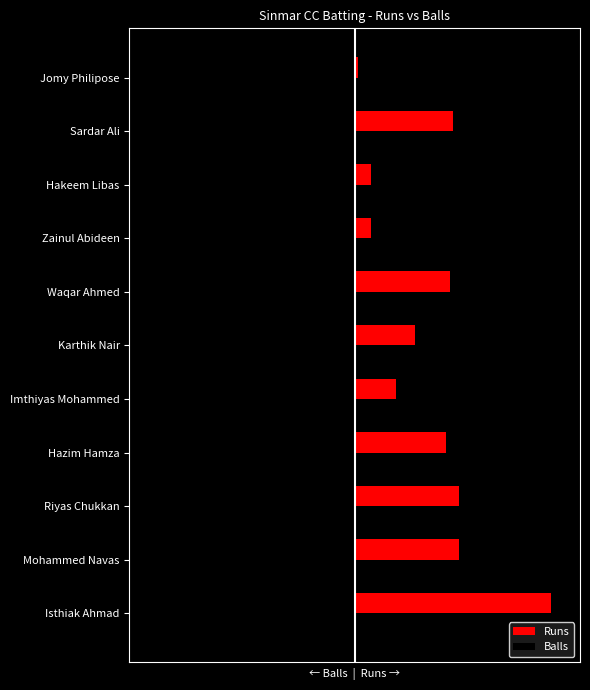

What are all the series names shown in the legend?

Runs, Balls